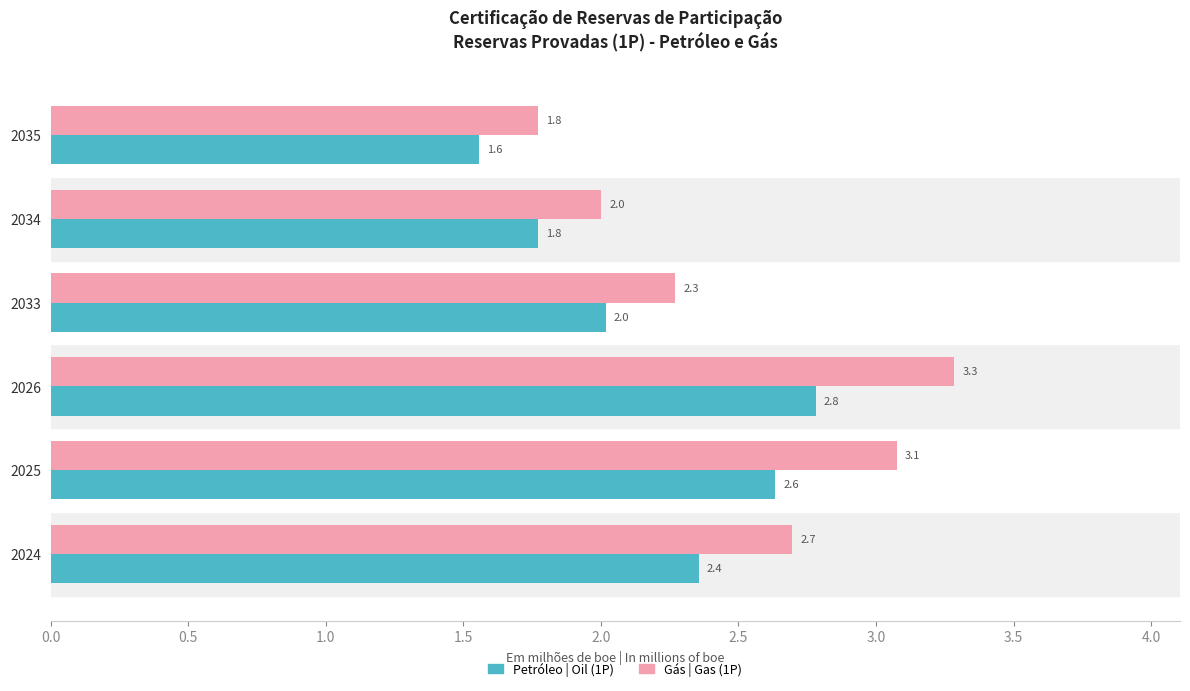

Which series has the largest total across all categories?

Gás | Gas (1P)